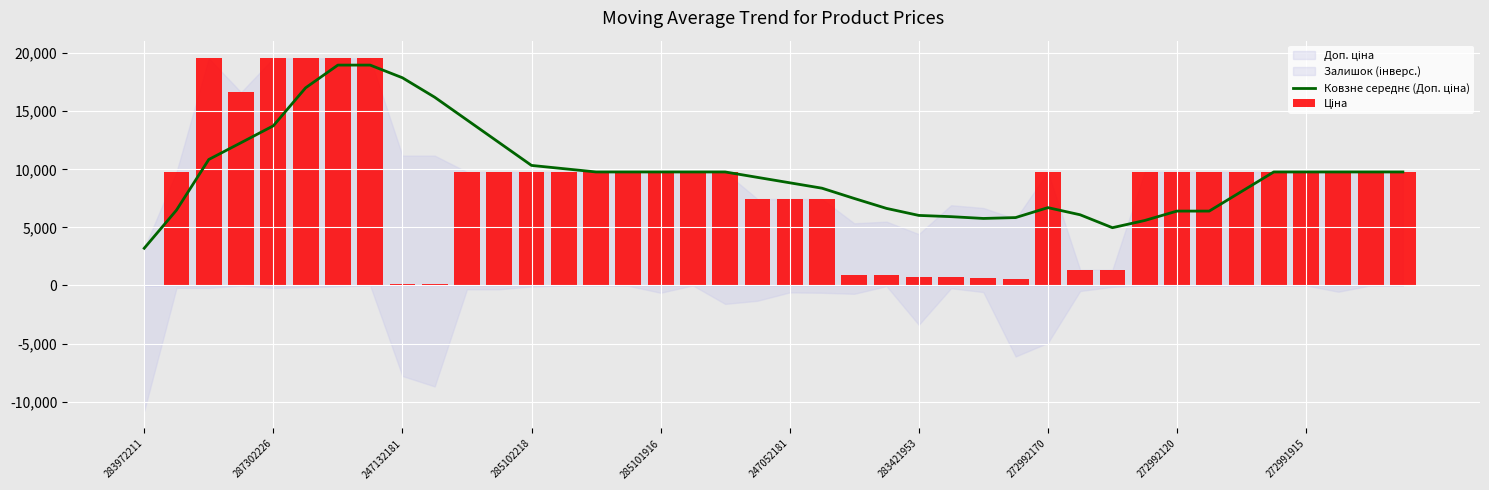

What is the total value across all series at 283421953?

6769.2